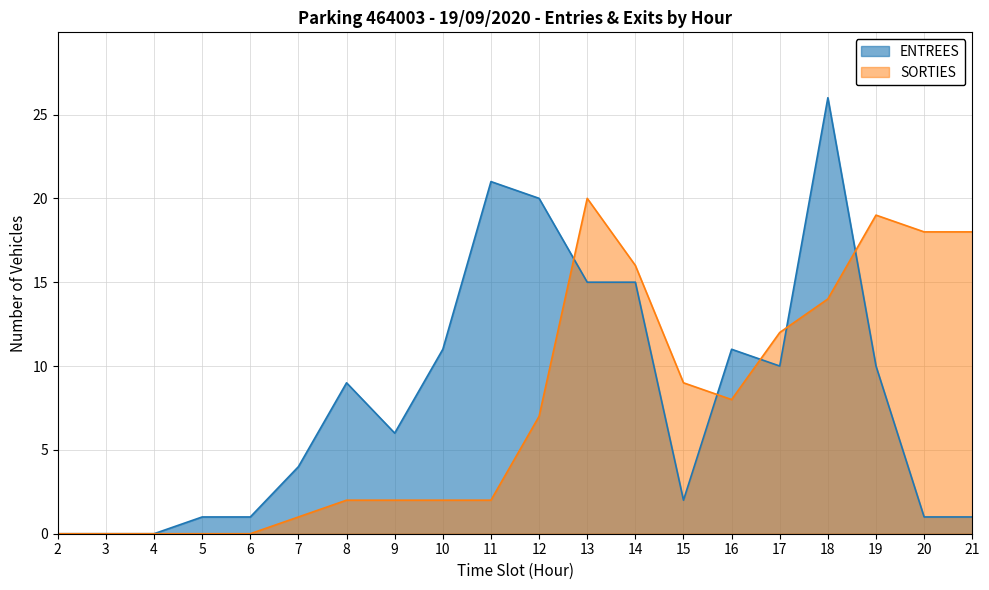

True or false: SORTIES has more than 0 interior local peaks.

True